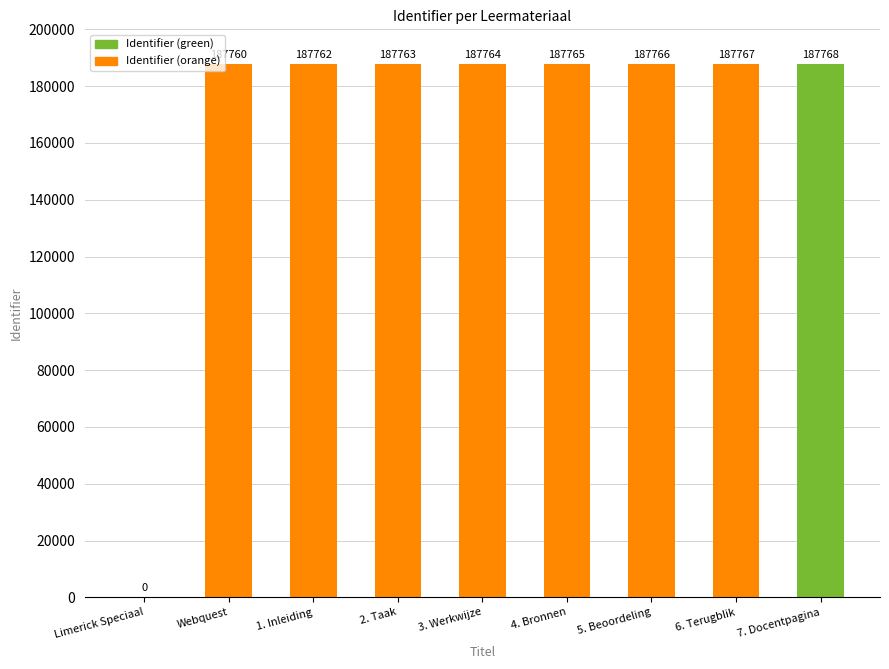

Which category has the highest value across all series?

7. Docentpagina